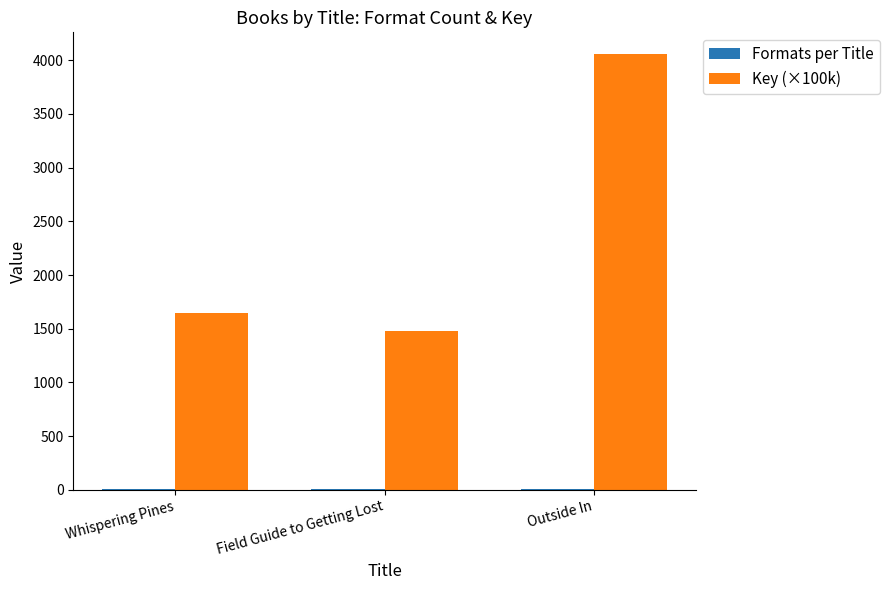

Where is Key (×100k) nearest to the value 2767?

Whispering Pines